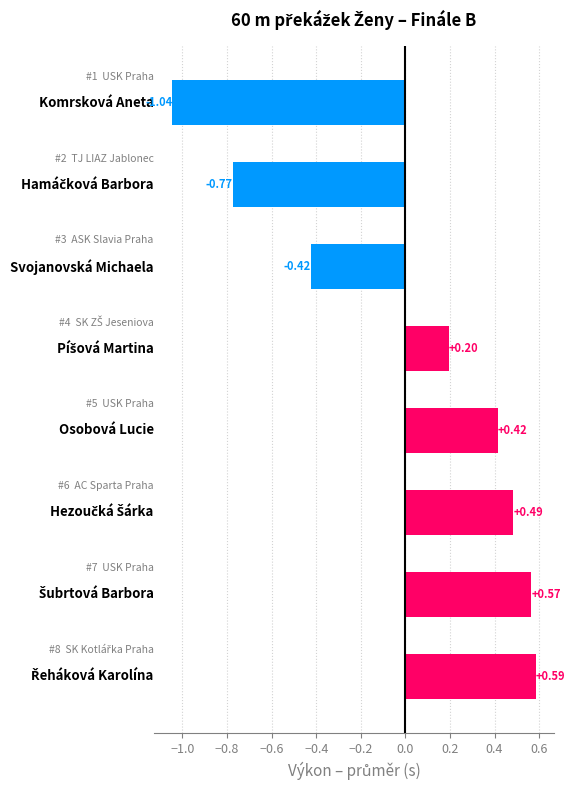

What is the difference between the second highest and second lowest values?

1.3